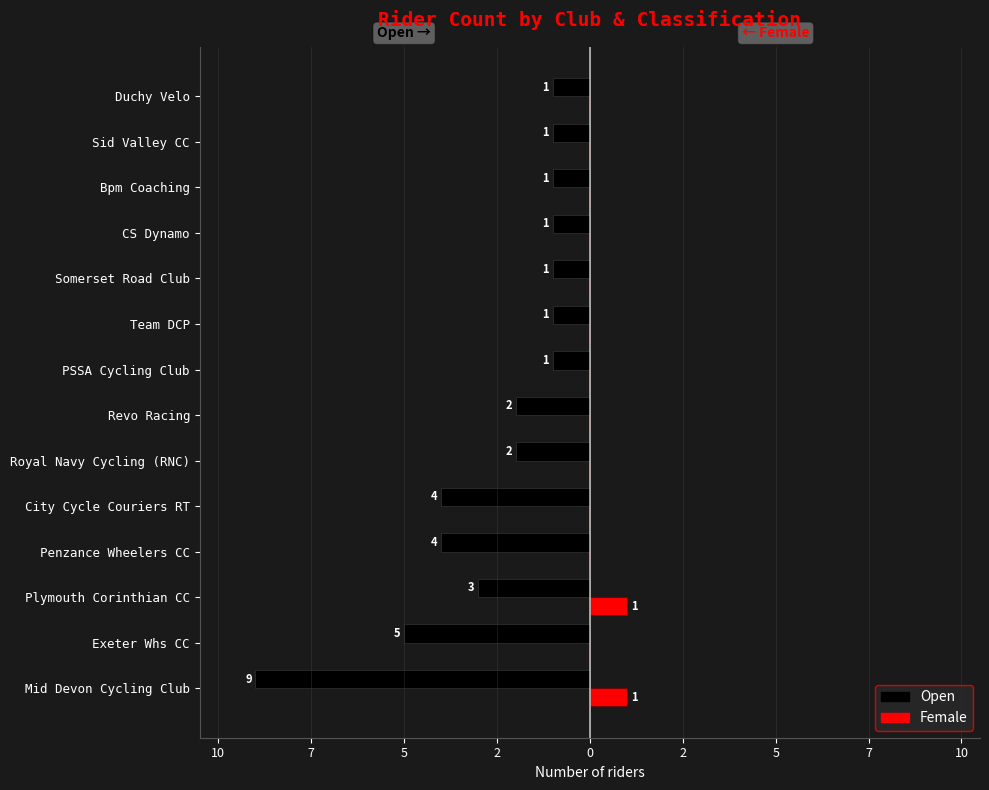

What are all the series names shown in the legend?

Open, Female